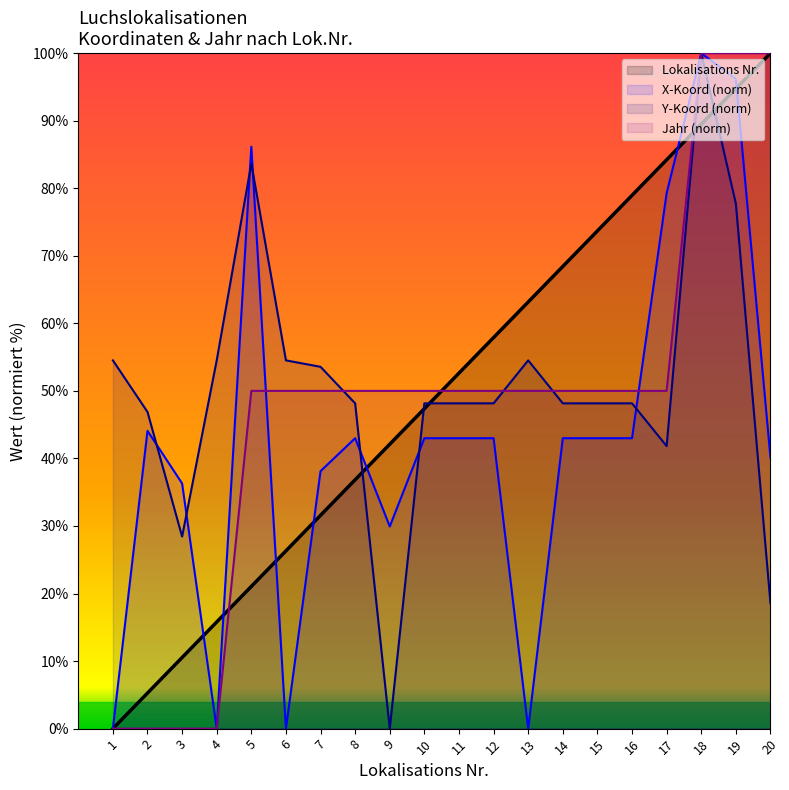

Where does the Y-Koord series first go above 48?

1